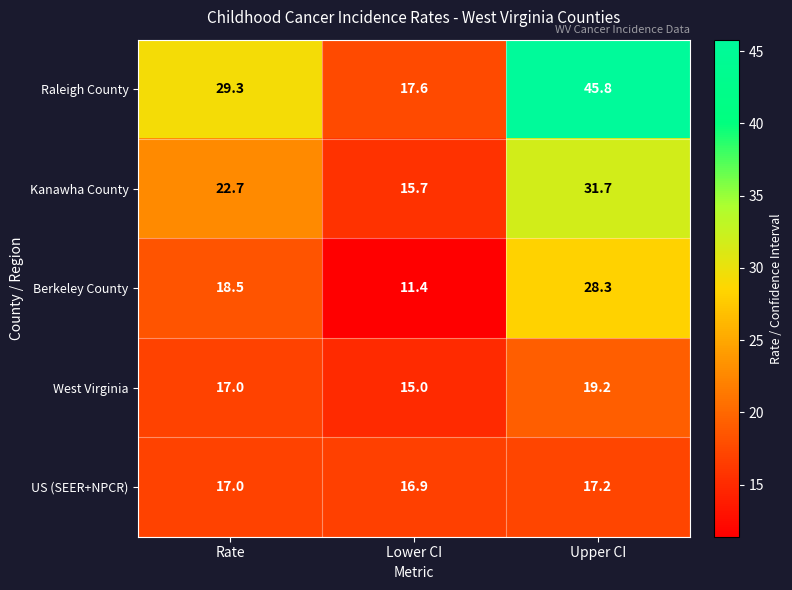

Reading left to right, list all the values displayed in this chart.

Raleigh County: 29.3	17.6	45.8
Kanawha County: 22.7	15.7	31.7
Berkeley County: 18.5	11.4	28.3
West Virginia: 17.0	15.0	19.2
US (SEER+NPCR): 17.0	16.9	17.2